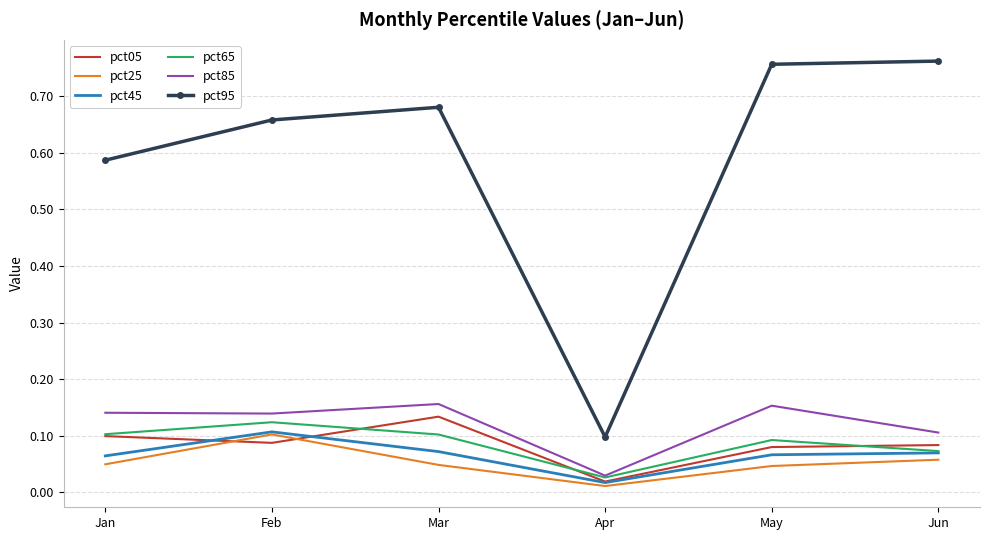

True or false: pct95 and pct25 cross at least once.

False